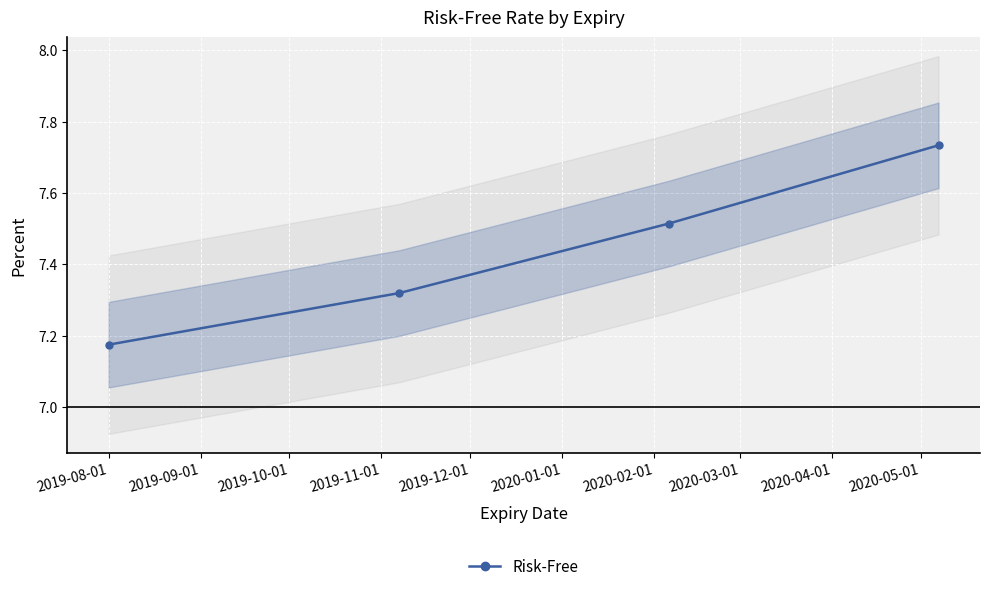

True or false: Risk-Free has more than 2 interior local peaks.

False